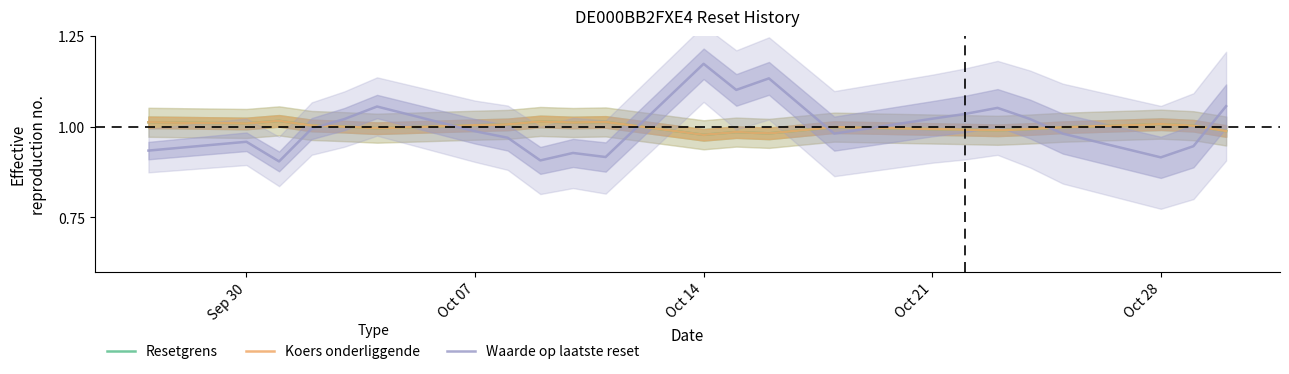

How many times do Koers onderliggende and Waarde op laatste reset cross each other?

7